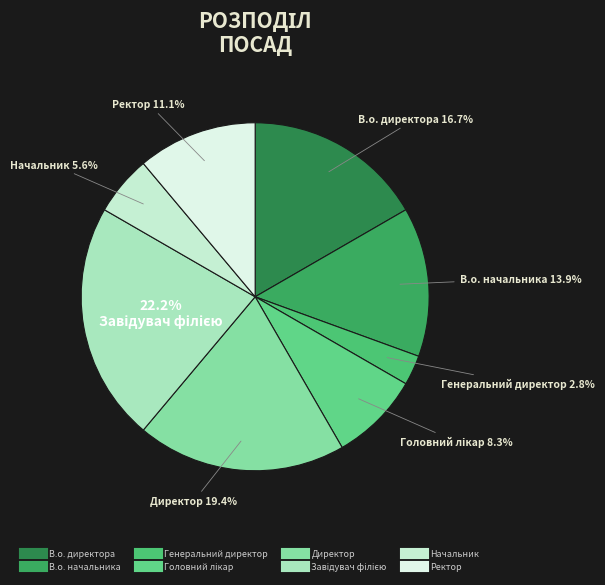

Which category has the biggest portion of the pie?

Завідувач філією